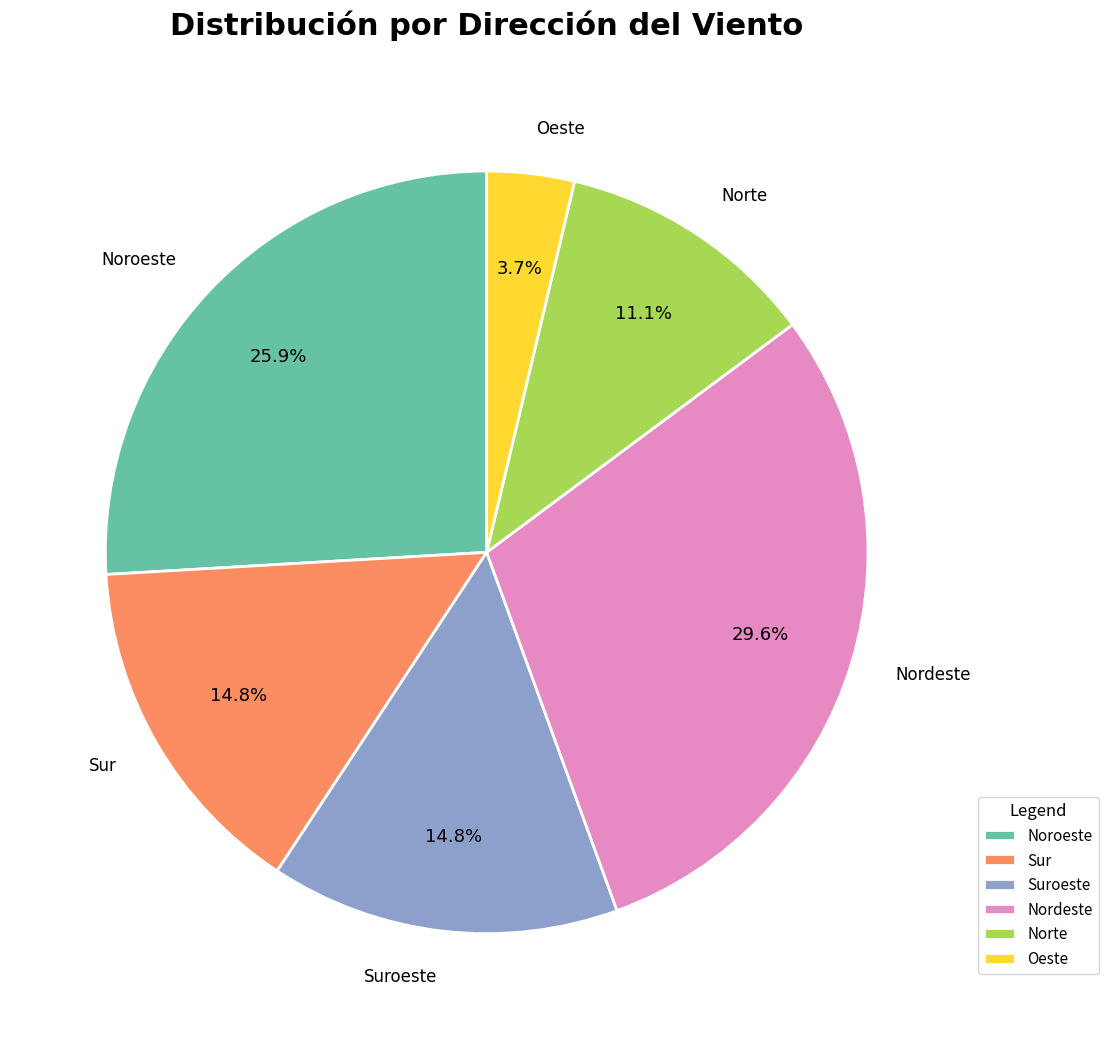

Does Oeste represent more than half of the total?

No